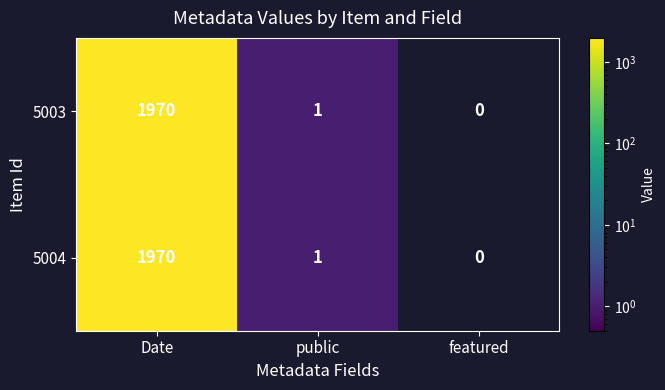

What is the difference between the maximum and minimum values in the 5003 series?

1970